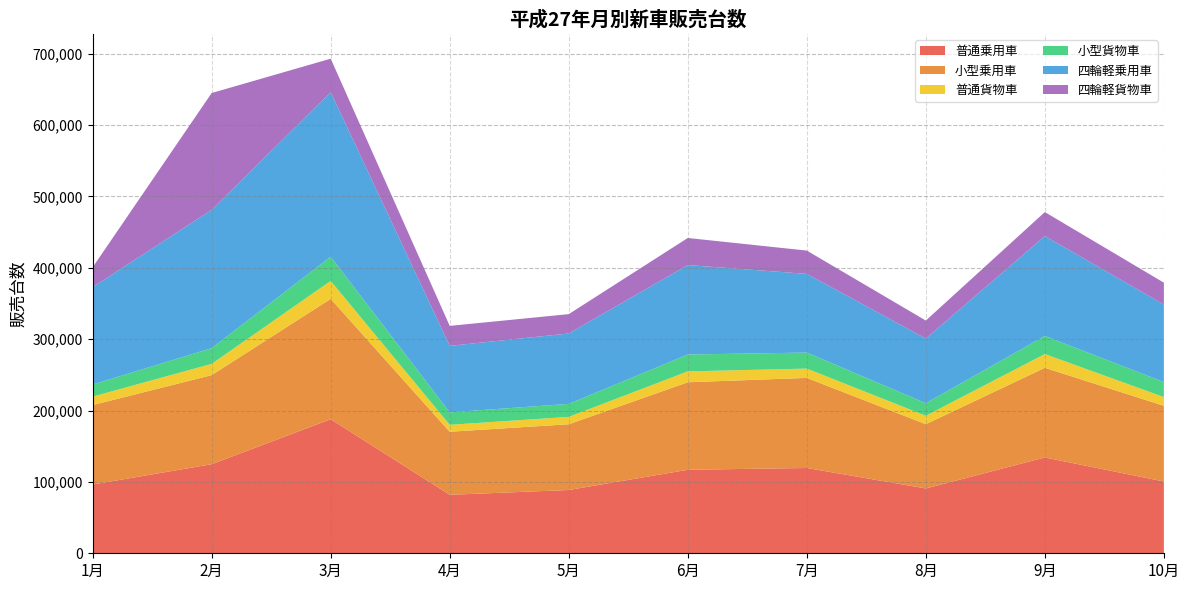

Reading left to right, transcribe all the data shown in this chart.

普通乗用車: 96305	124764	187821	81909	88631	116960	119467	90776	134216	100556
小型乗用車: 111330	124801	168591	88331	92128	122622	126213	90074	125597	106052
普通貨物車: 11850	15775	25112	9721	10320	15211	13050	11809	19290	12192
小型貨物車: 16949	22017	33951	17472	18170	23626	22449	17604	25310	21067
四輪軽乗用車: 136405	193754	230385	93134	98660	125348	110212	90536	139945	108584
四輪軽貨物車: 27791	163627	47002	27975	27095	37908	32642	25210	33626	30616